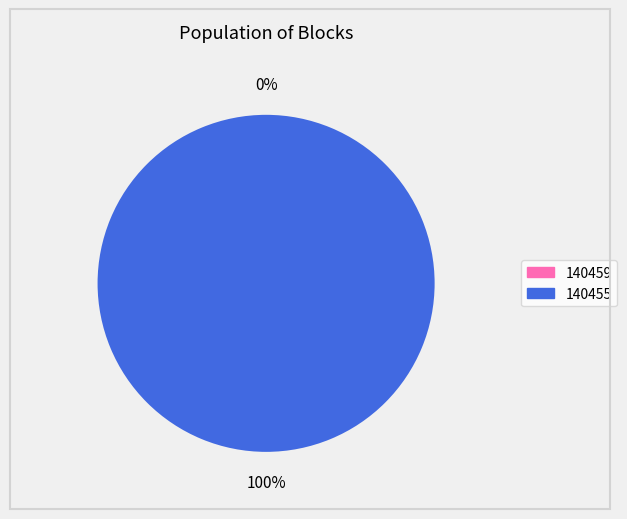

Which slice represents more than half of the pie?

140455